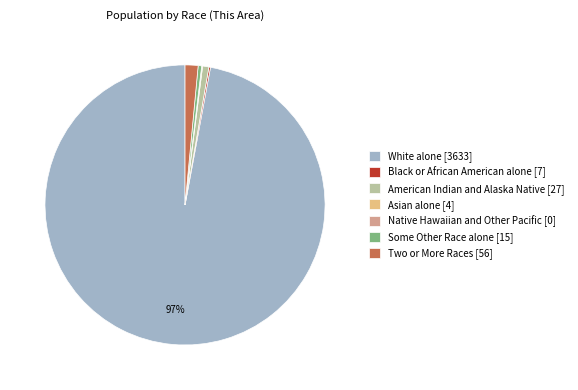

Which slice represents more than half of the pie?

White alone